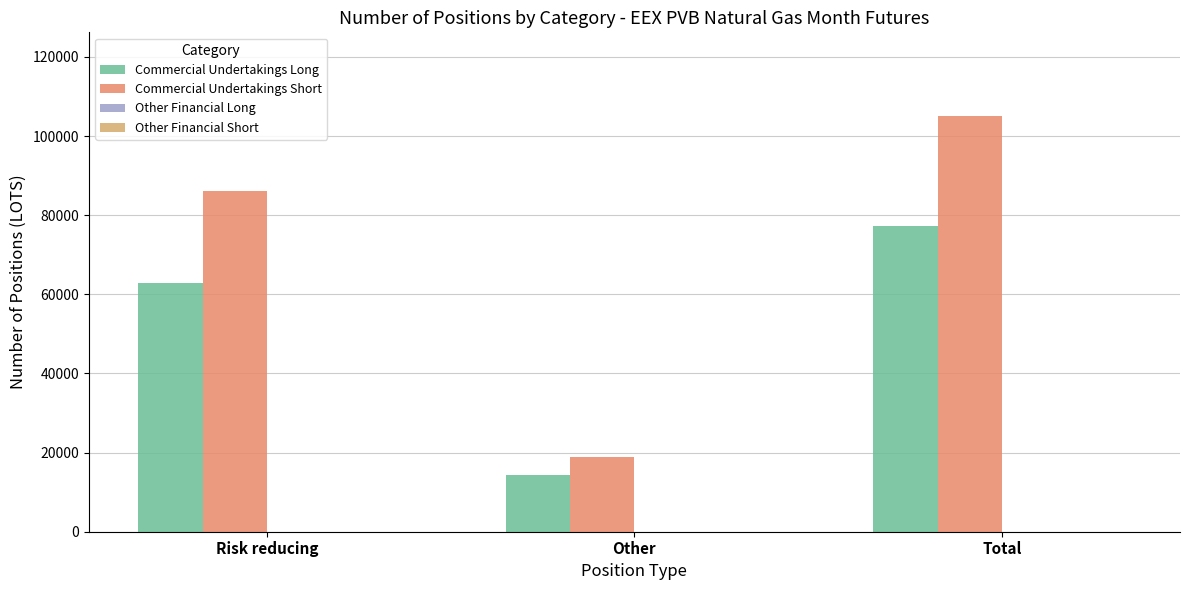

What position from the left is Risk reducing?

1